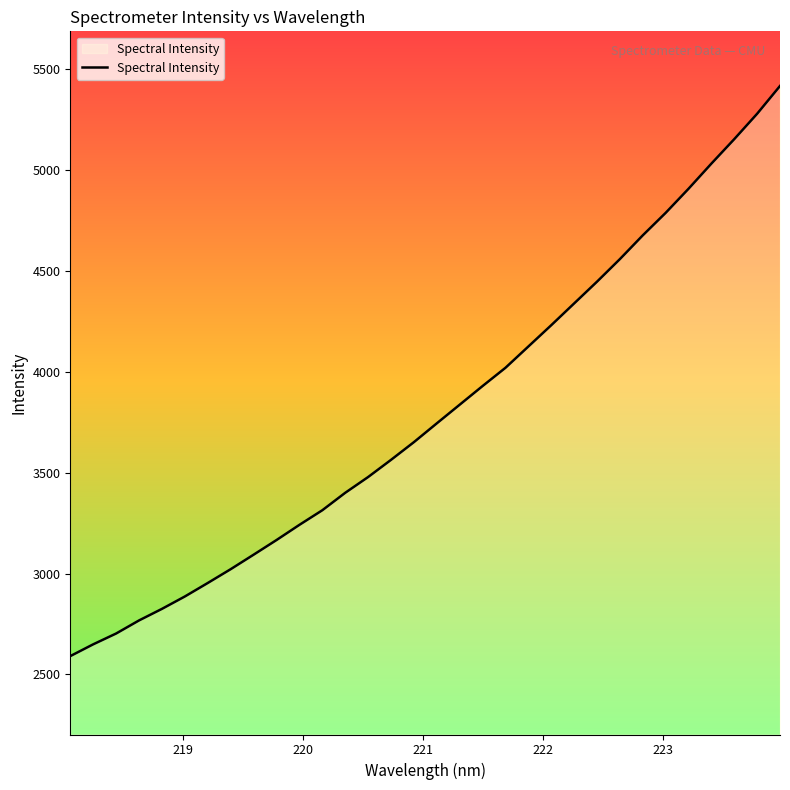

What is the maximum value shown in the chart?

5417.4